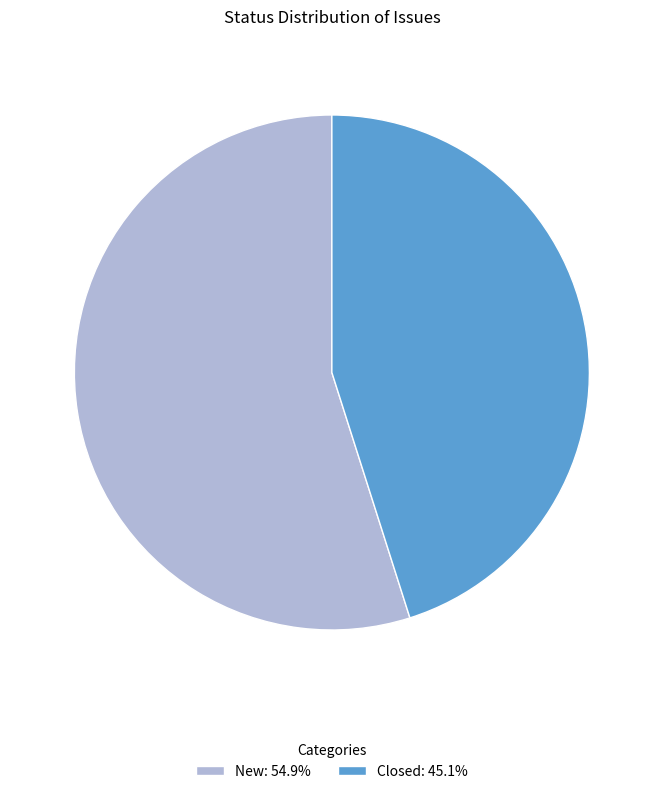

How many segments does this pie chart have?

2